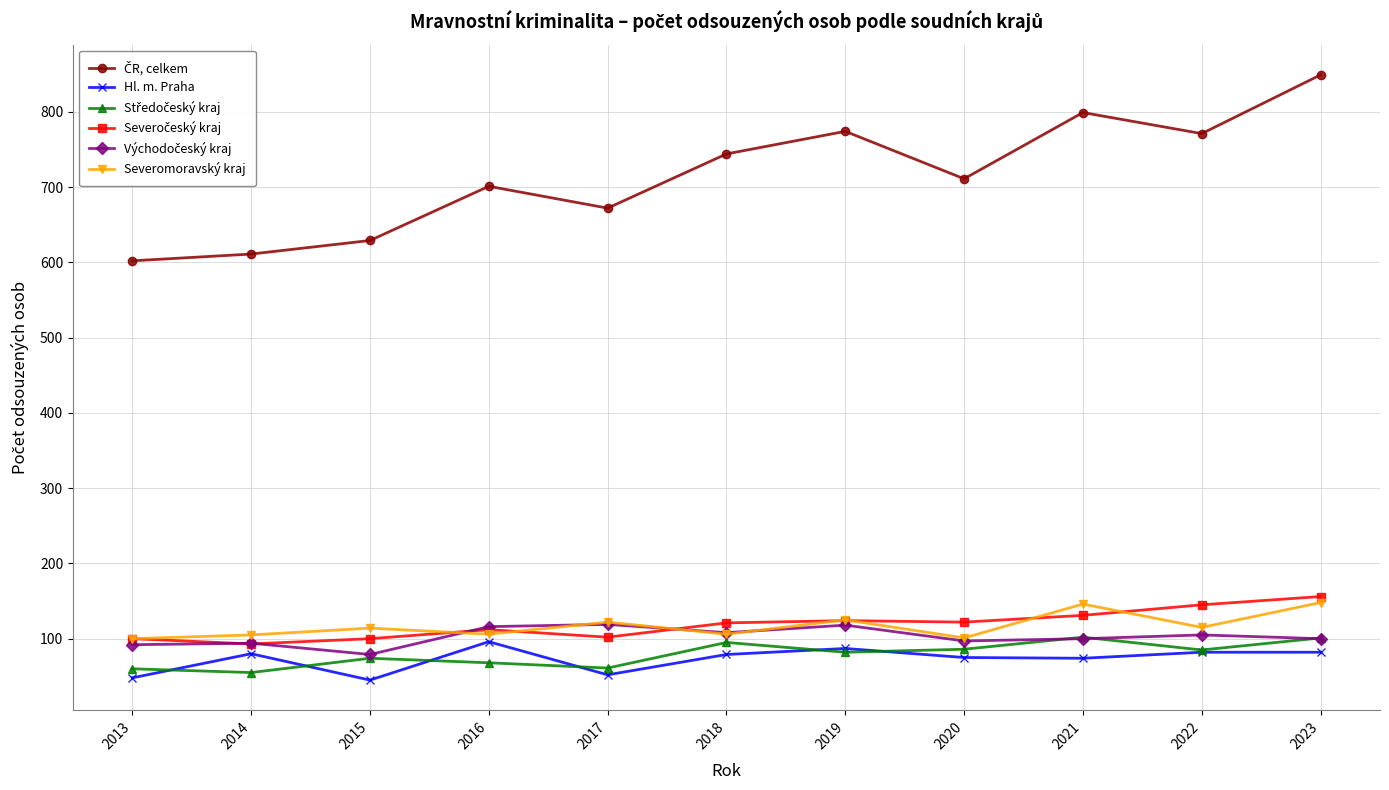

What is the spread (max minus min) of values at 2023?

767